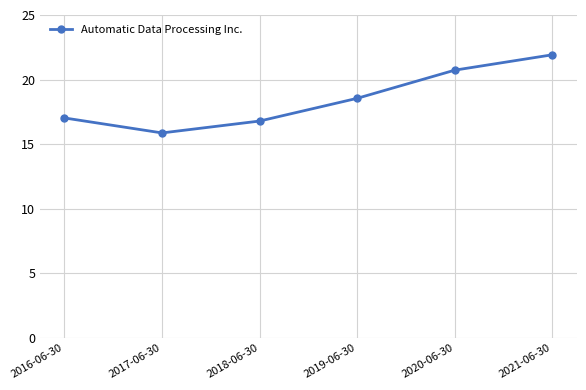

What is the label of the 2nd point from the right?

2020-06-30